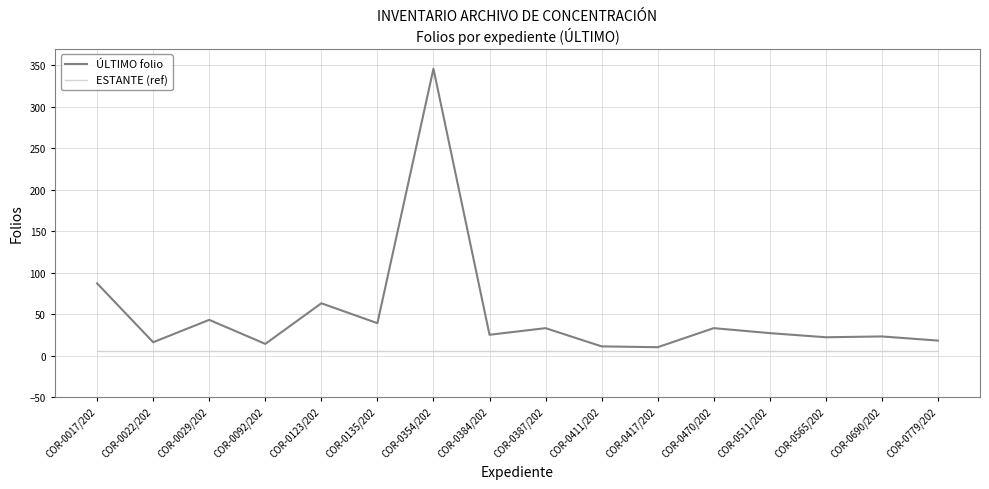

What is the difference between the maximum and minimum values in the ÚLTIMO folio series?

336